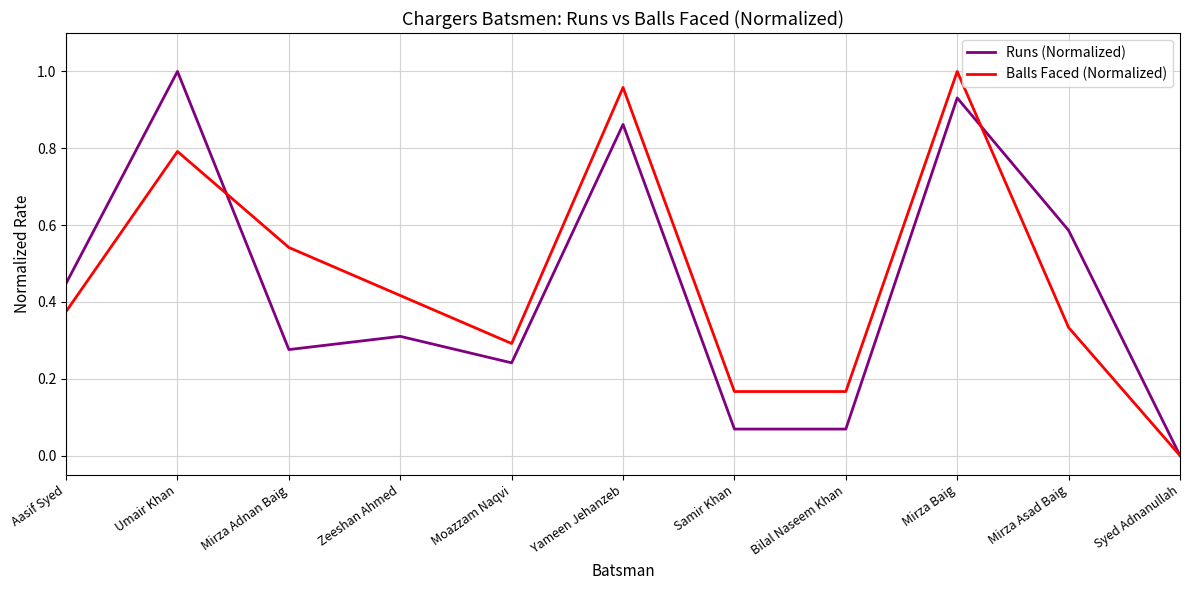

What is the sum of all Runs (Normalized) values?

4.8